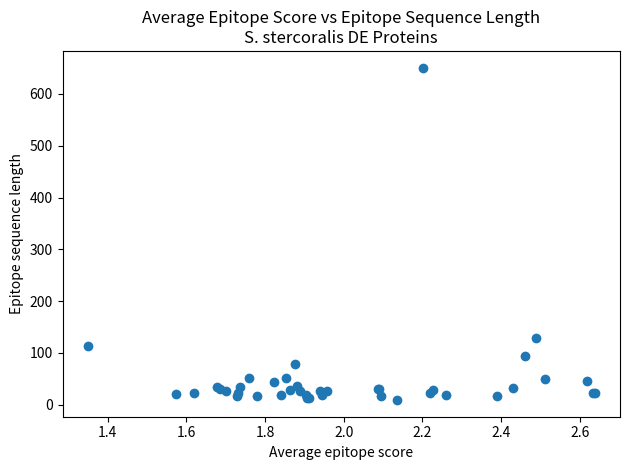

What Y value in the scatter plot is closest to 330?

128